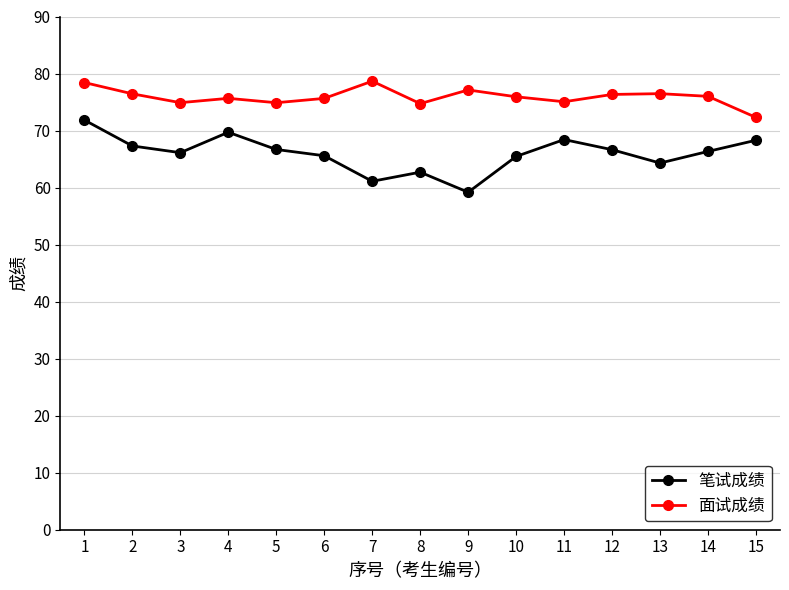

Read the 面试成绩 value at 2.

76.4